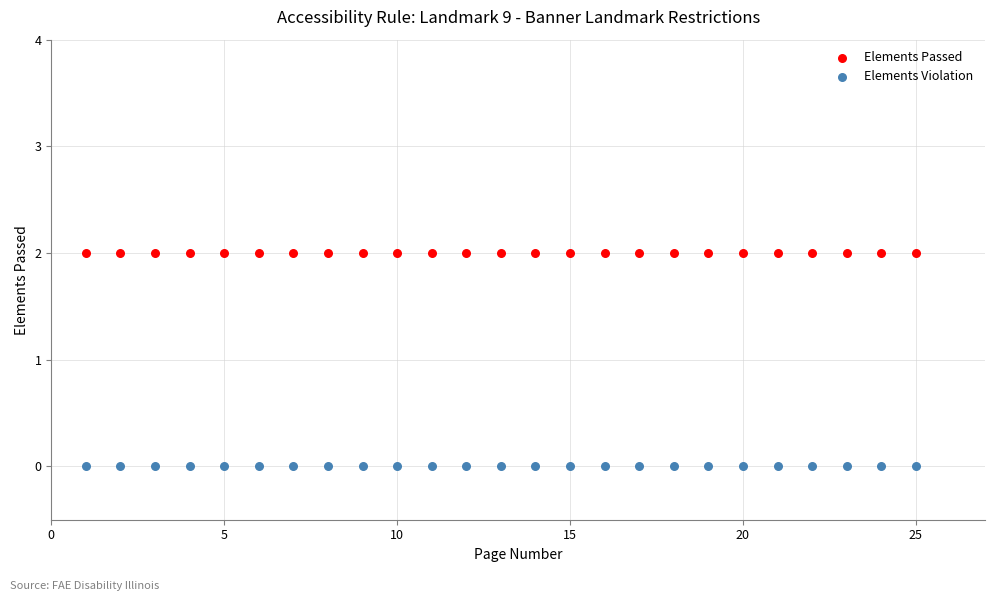

Which series reaches the maximum Y coordinate?

Elements Passed